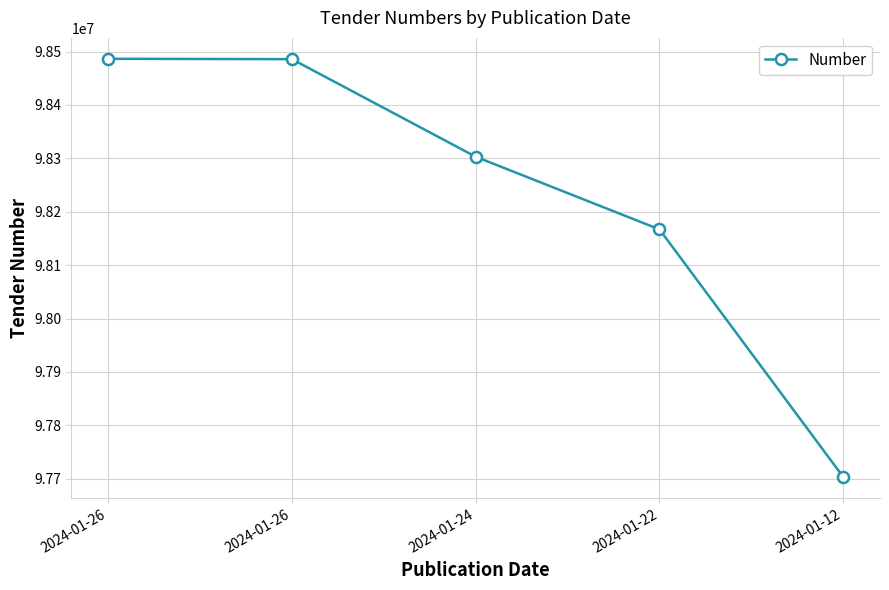

Which category has the highest value across all series?

2024-01-26